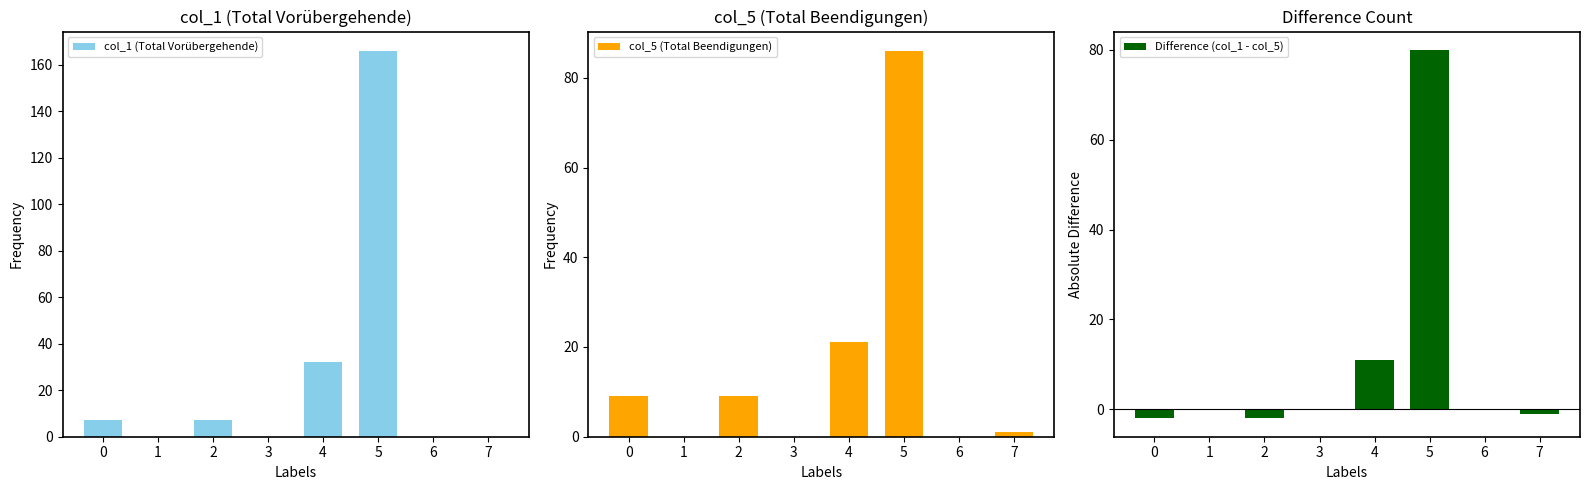

How many values in the col_5 (Total Beendigungen) series are below 9?

4